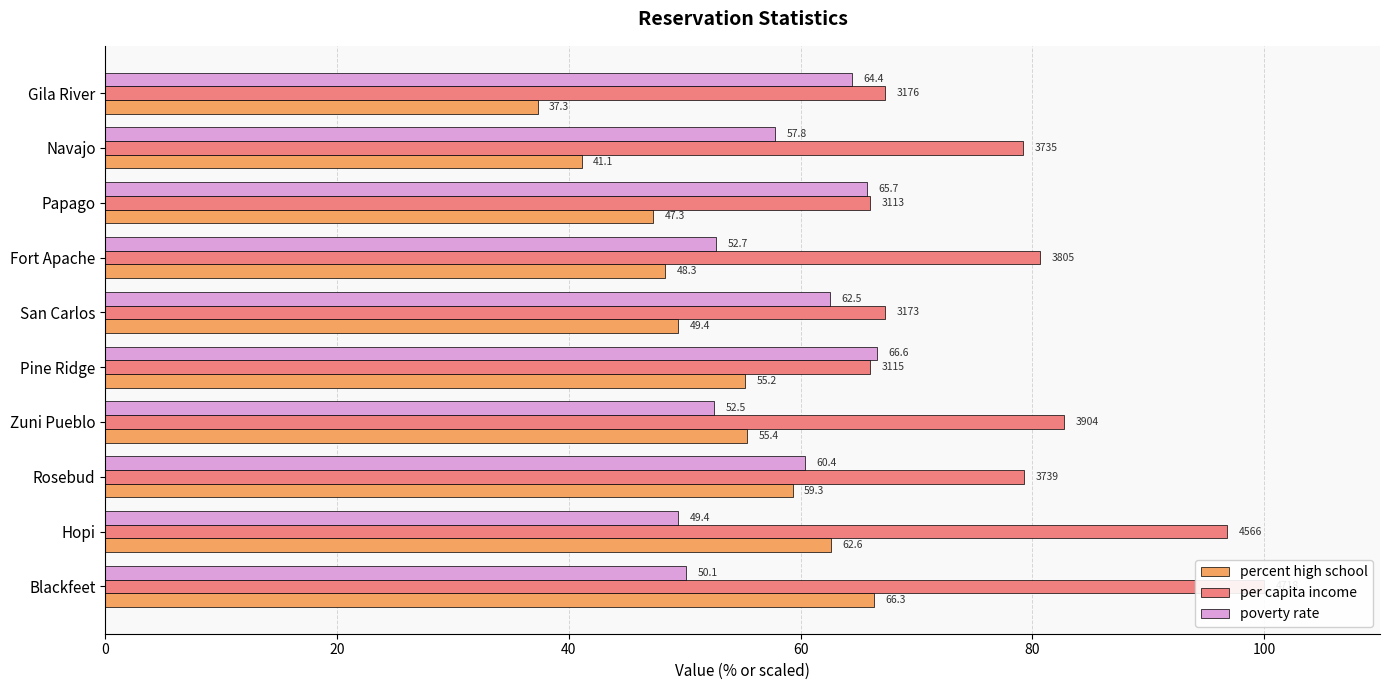

Which series has the largest total across all categories?

per capita income